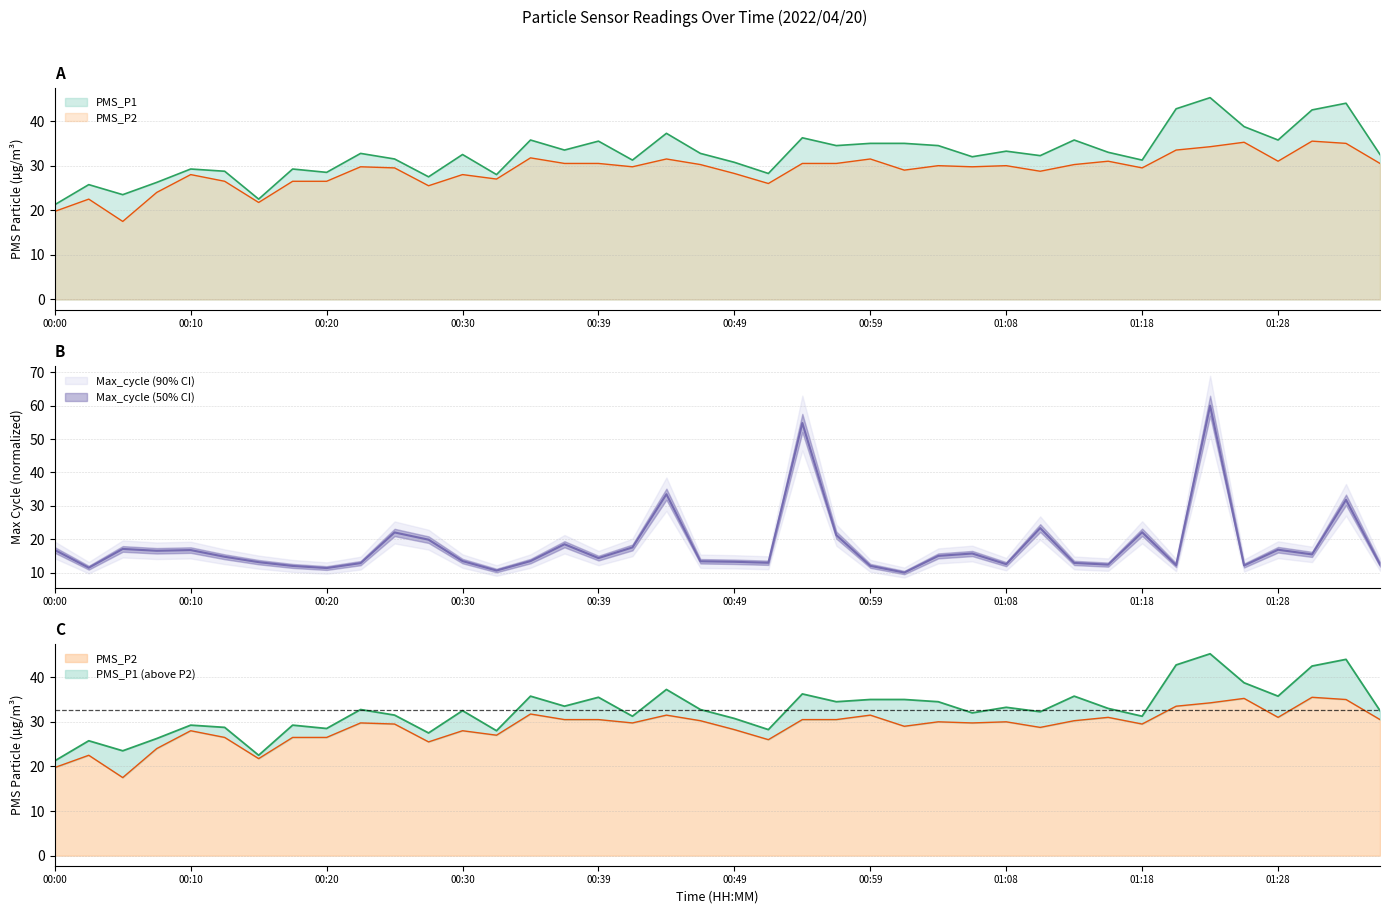

How many values in the PMS_P2 series are below 29?

15